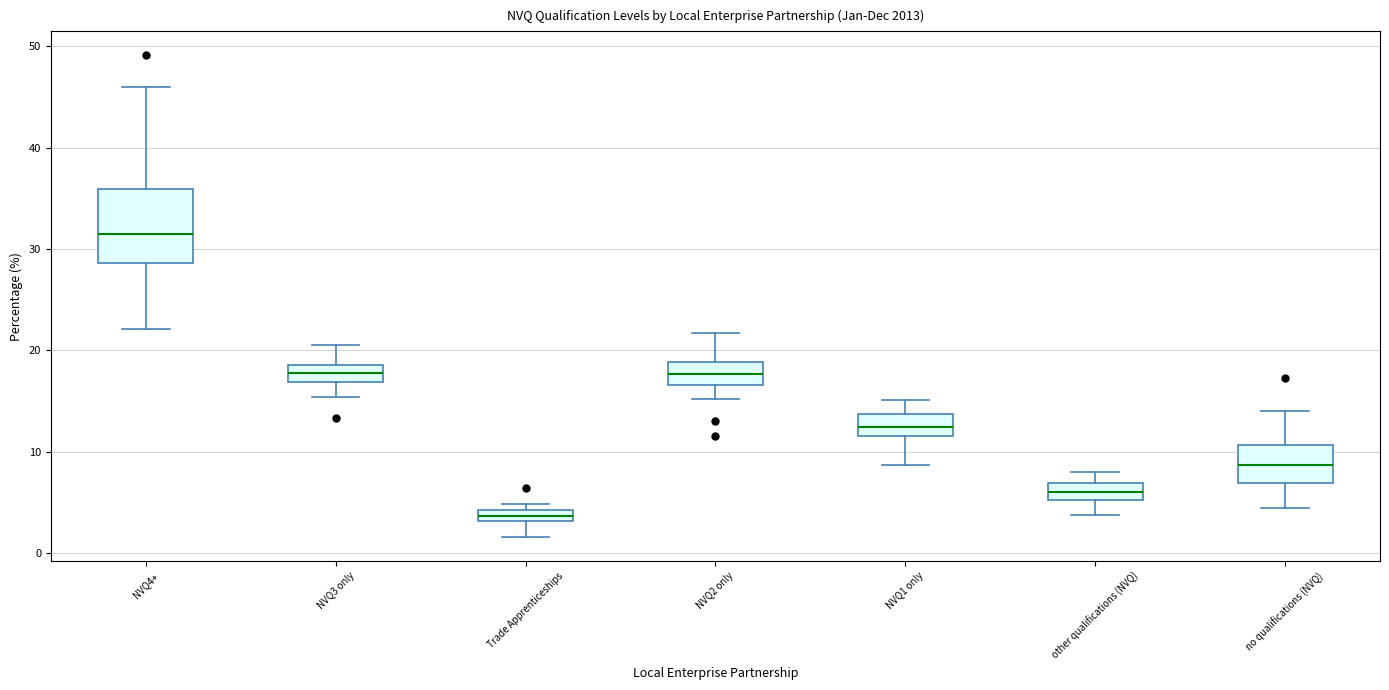

Where is the lower edge of the box for Trade Apprenticeships on the y-axis? The values are not printed on the chart, so give them approximately, as read against the axis.

3